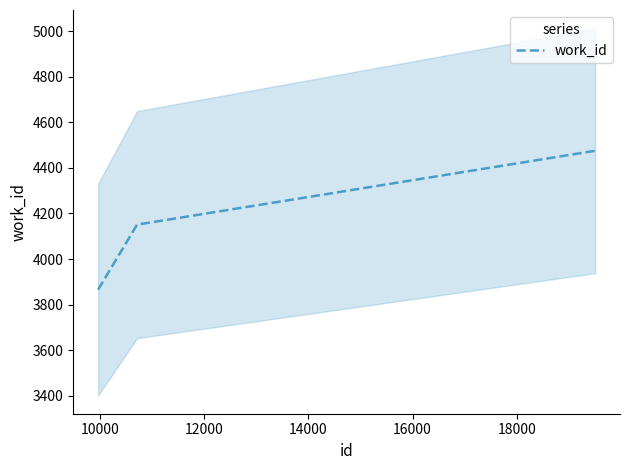

What is the minimum value for work_id?

3866